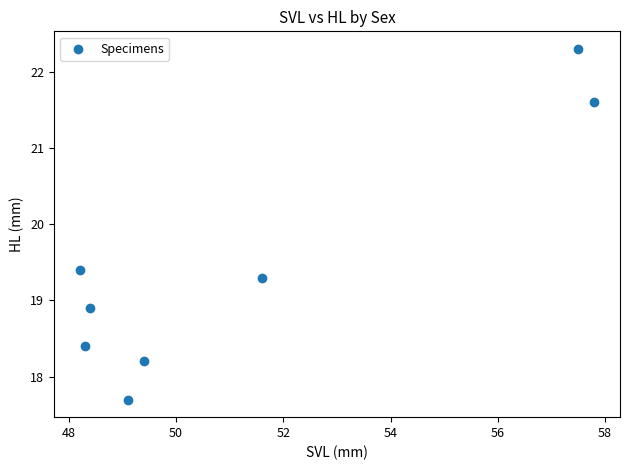

What Y value in the scatter plot is closest to 20?

19.4